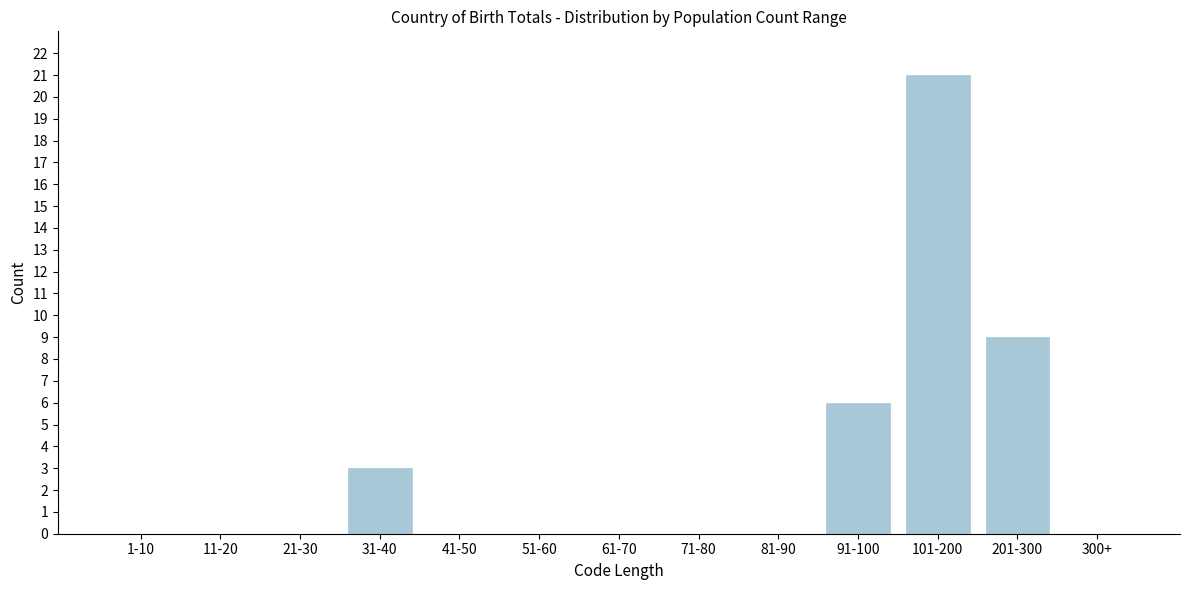

Reading left to right, list all the values displayed in this chart.

1-10=0	11-20=0	21-30=0	31-40=3	41-50=0	51-60=0	61-70=0	71-80=0	81-90=0	91-100=6	101-200=21	201-300=9	300+=0